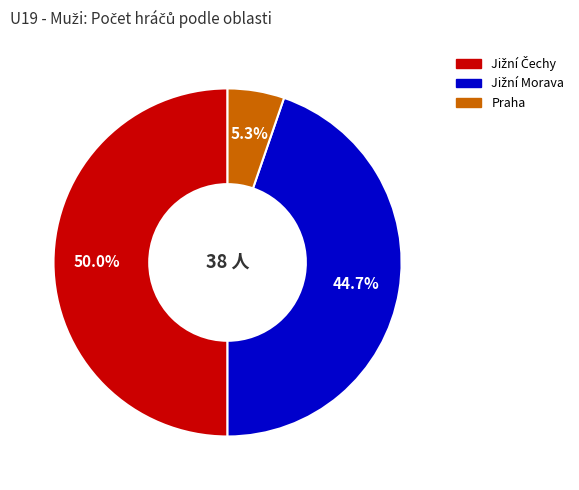

Which slice is the smallest?

Praha